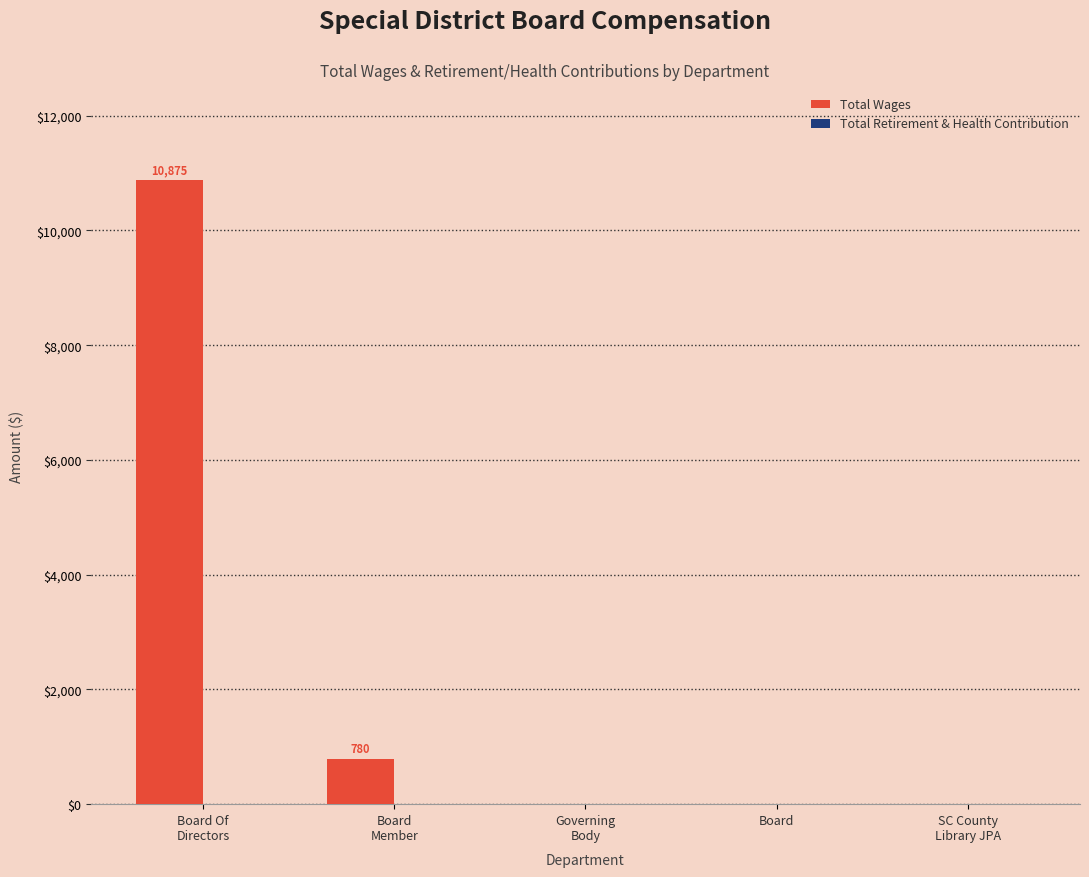

True or false: the data shows 0 at Board.

True